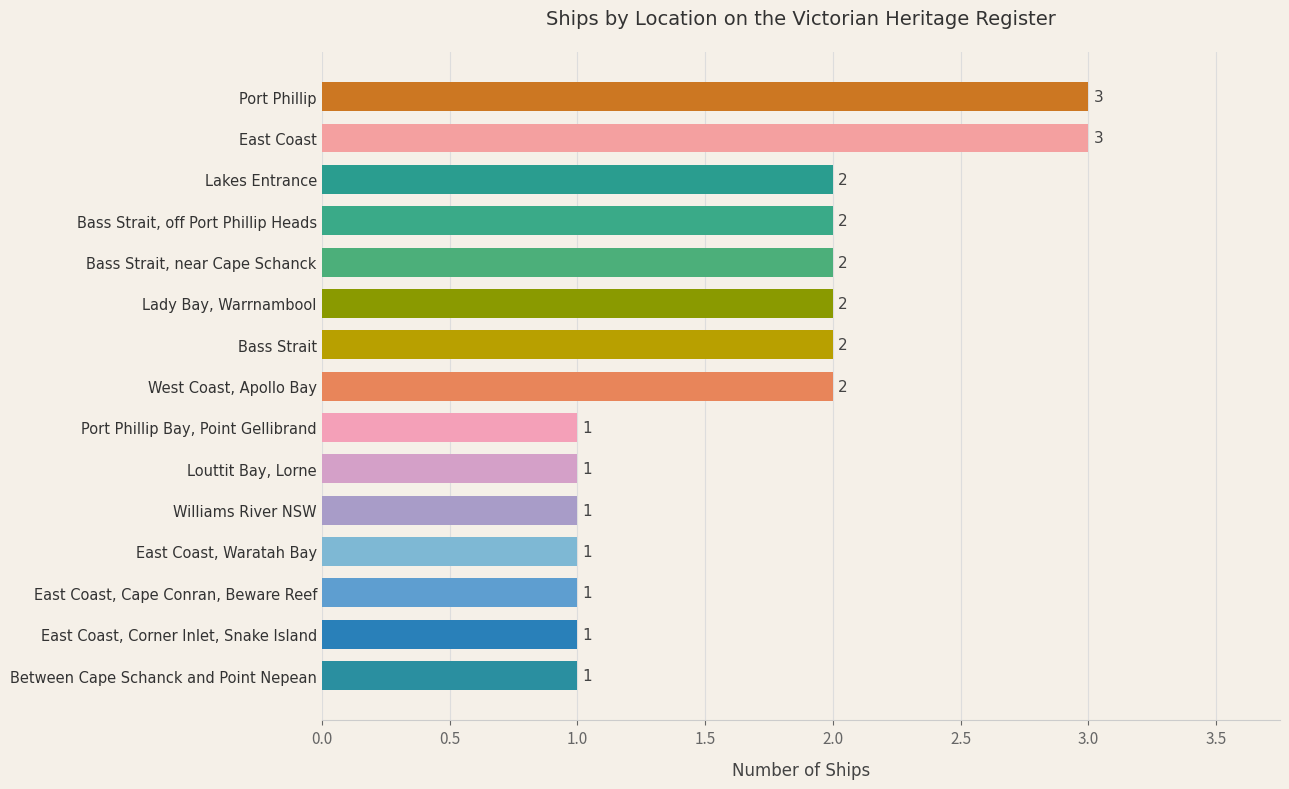

Count the values in the range 1 to 2.

13